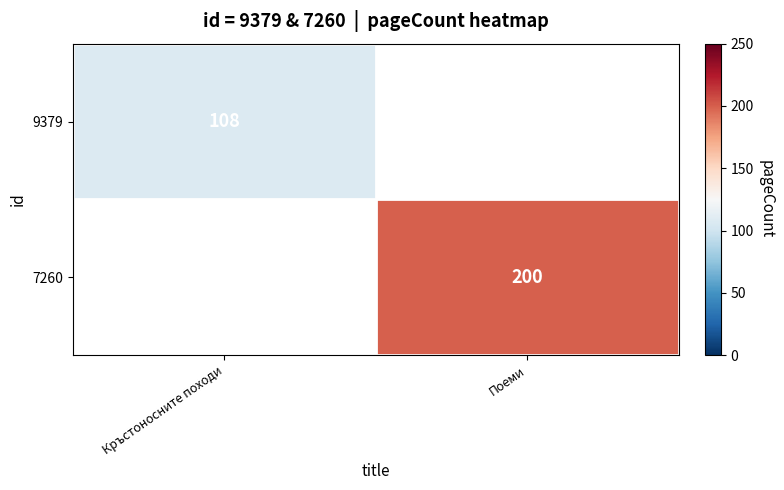

Is it true that 7260 equals 91 at Поеми?

False